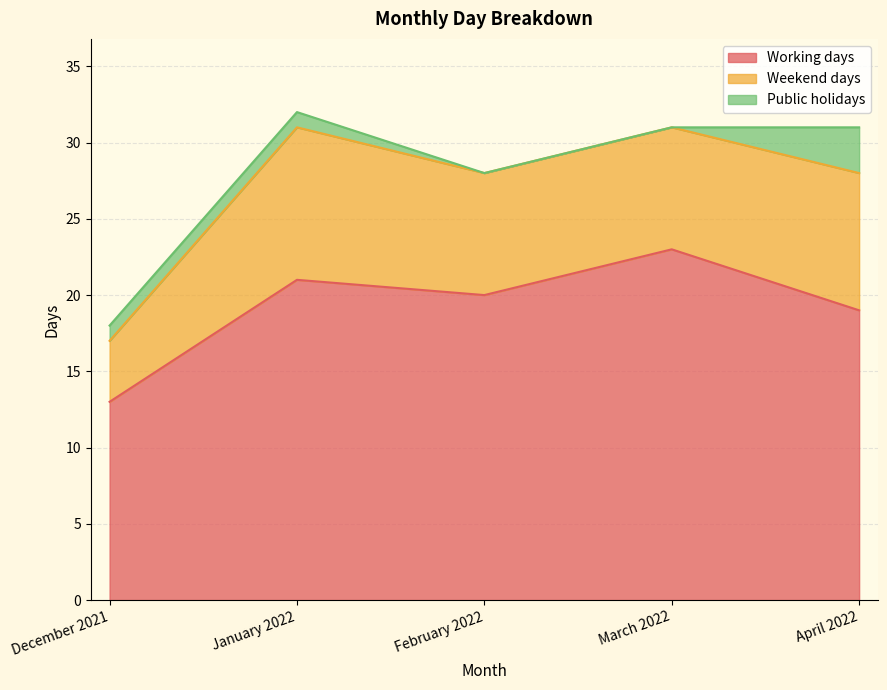

What is the spread (max minus min) of values at February 2022?

20